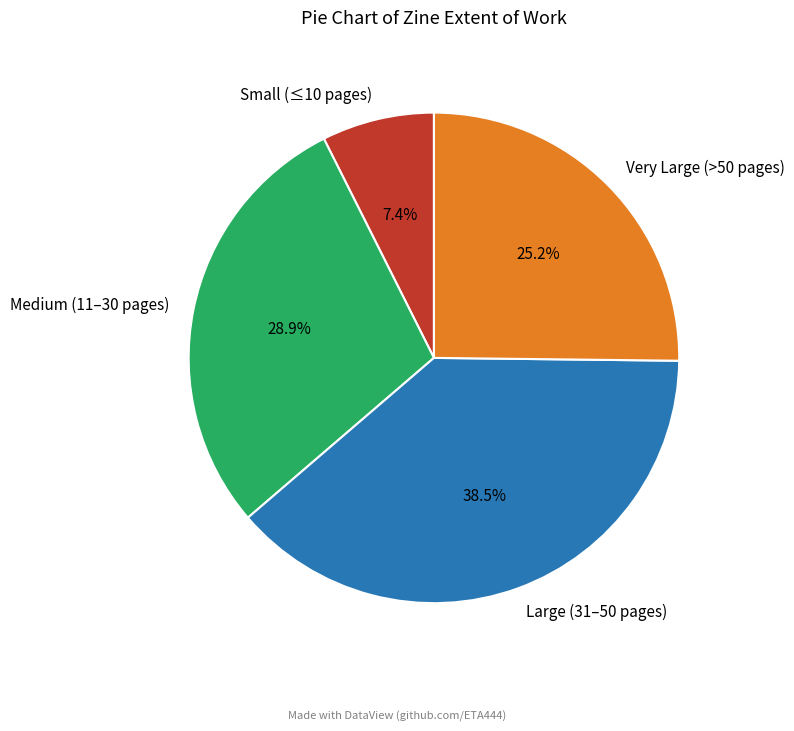

Between Large (31–50 pages) and Very Large (>50 pages), which is larger?

Large (31–50 pages)